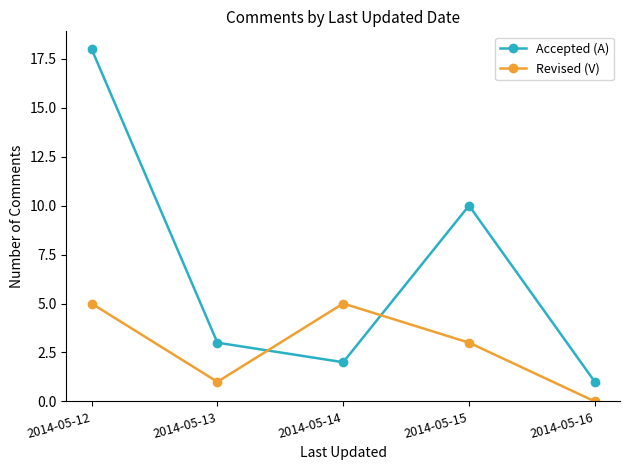

What is the value of the Accepted (A) point at the 4th from the left?

10